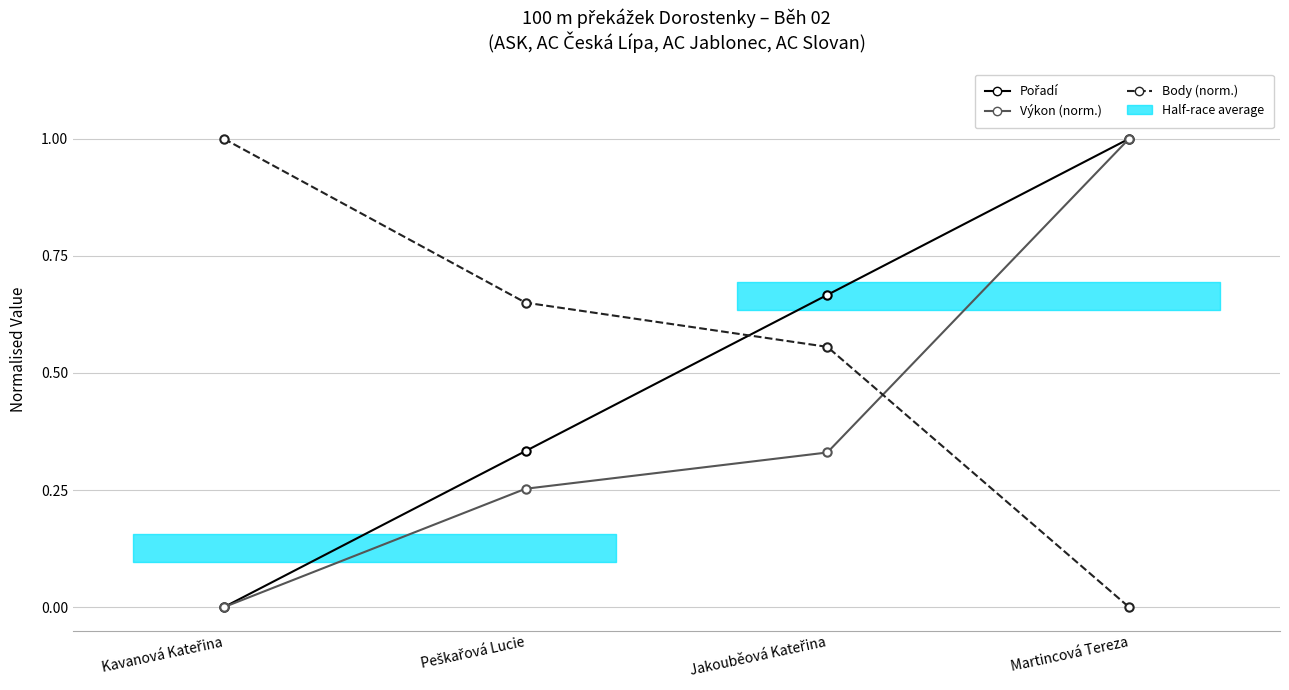

Count the Body (norm.) values in the range 0 to 1.

4